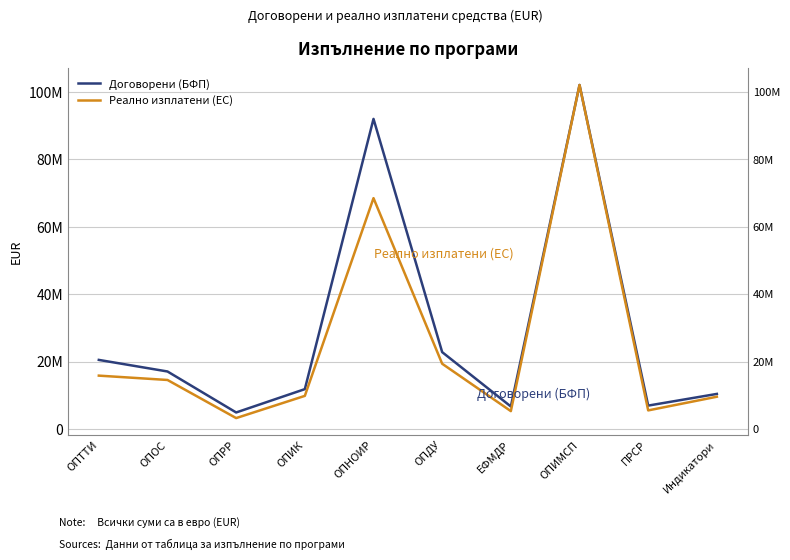

How many series are shown in this chart?

2